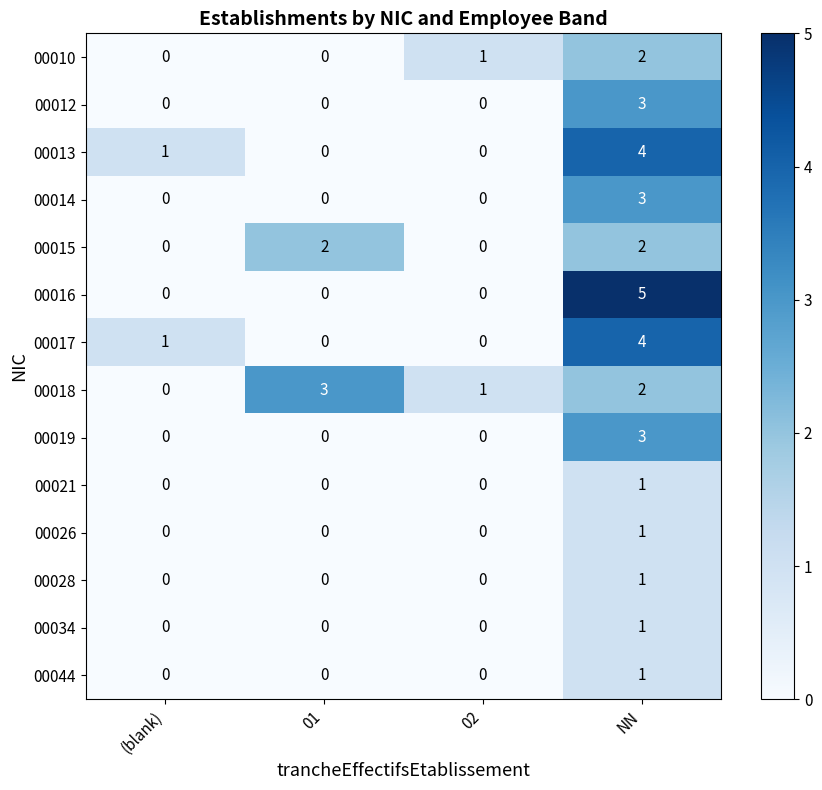

How many 00010 values are between 0 and 2?

4